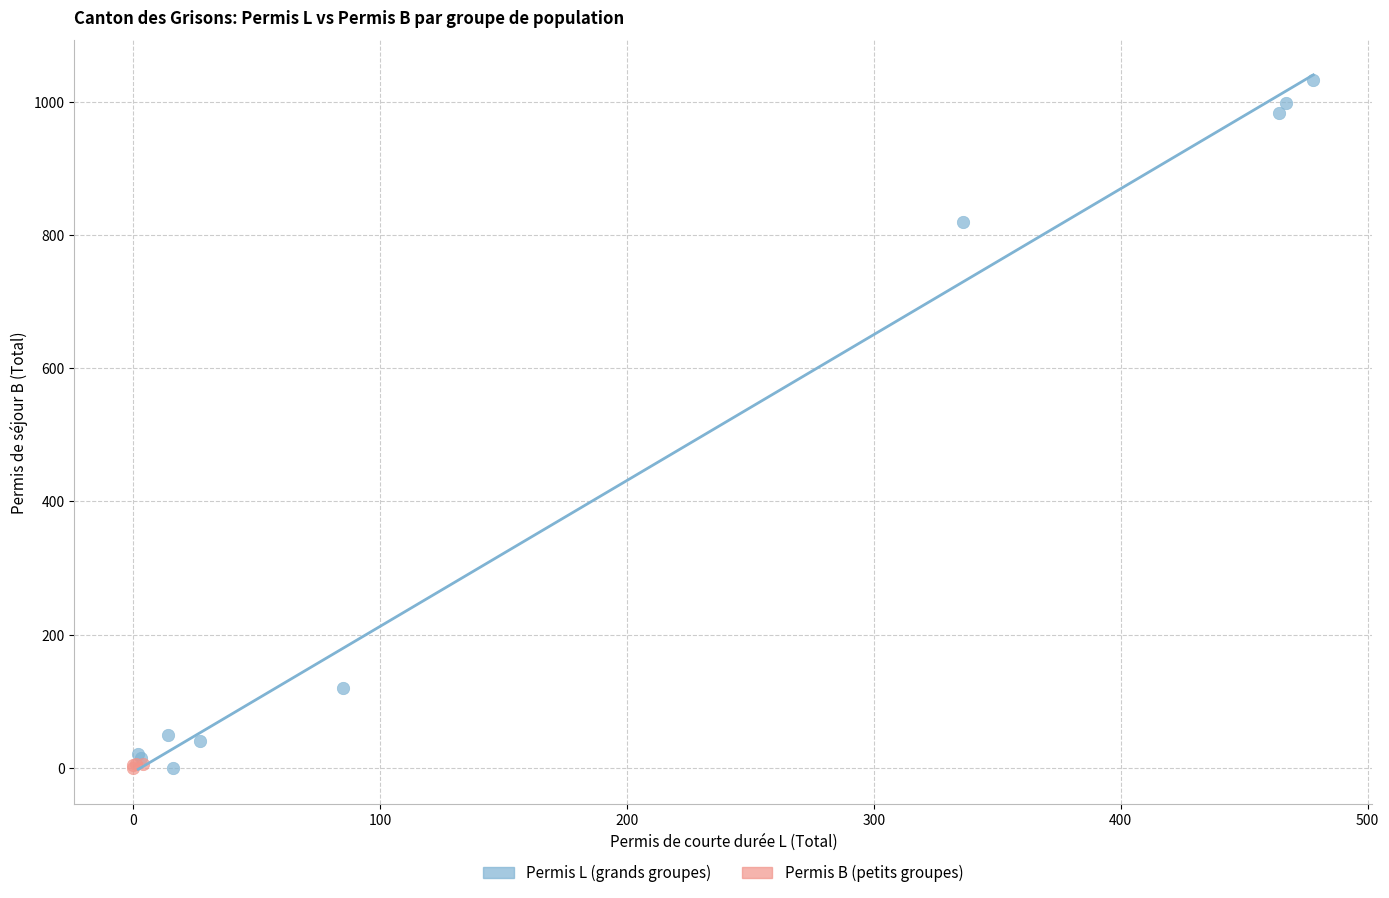

Which series reaches the maximum Y coordinate?

Permis L (grands groupes)